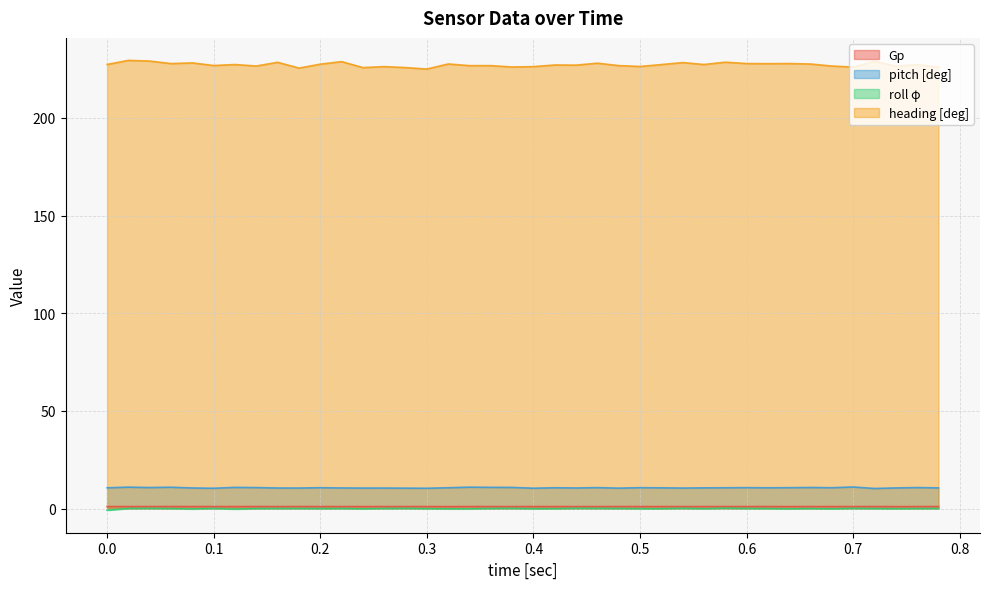

True or false: Gp and heading [deg] intersect in this chart.

False